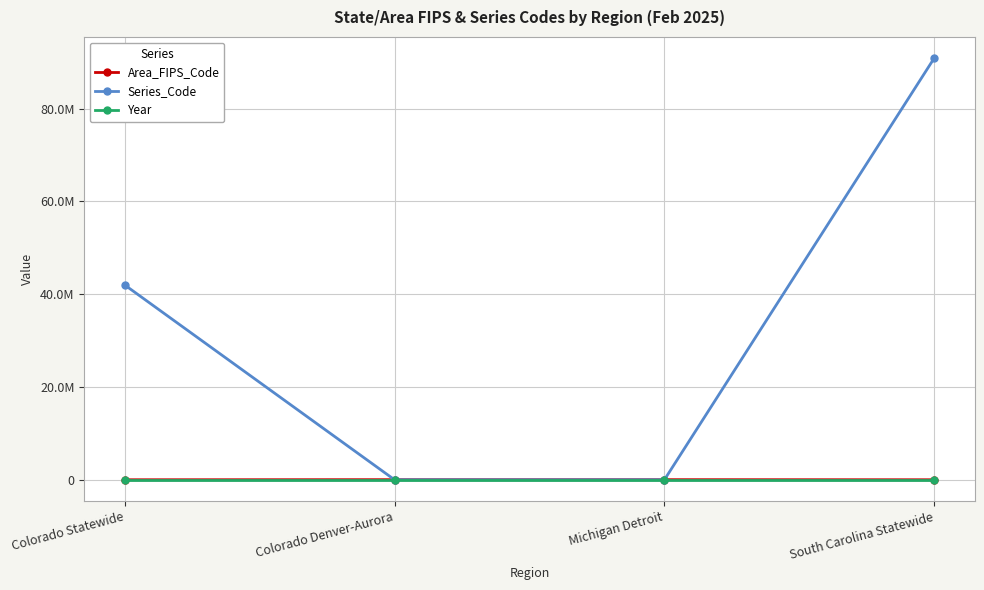

At how many categories does at least one series exceed 24838199?

2